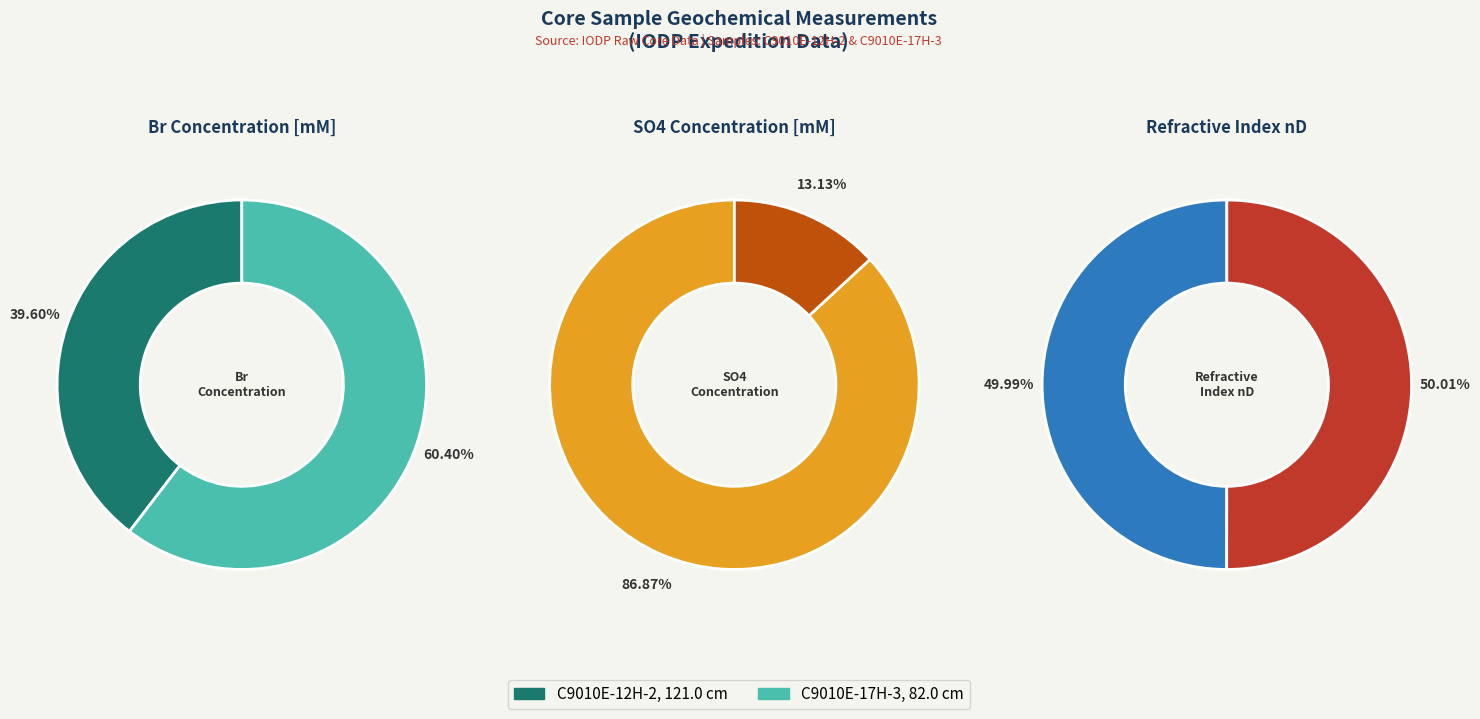

Rank the series by their maximum value, from highest to lowest.

SO4 concentration, refractive index nD, Br concentration